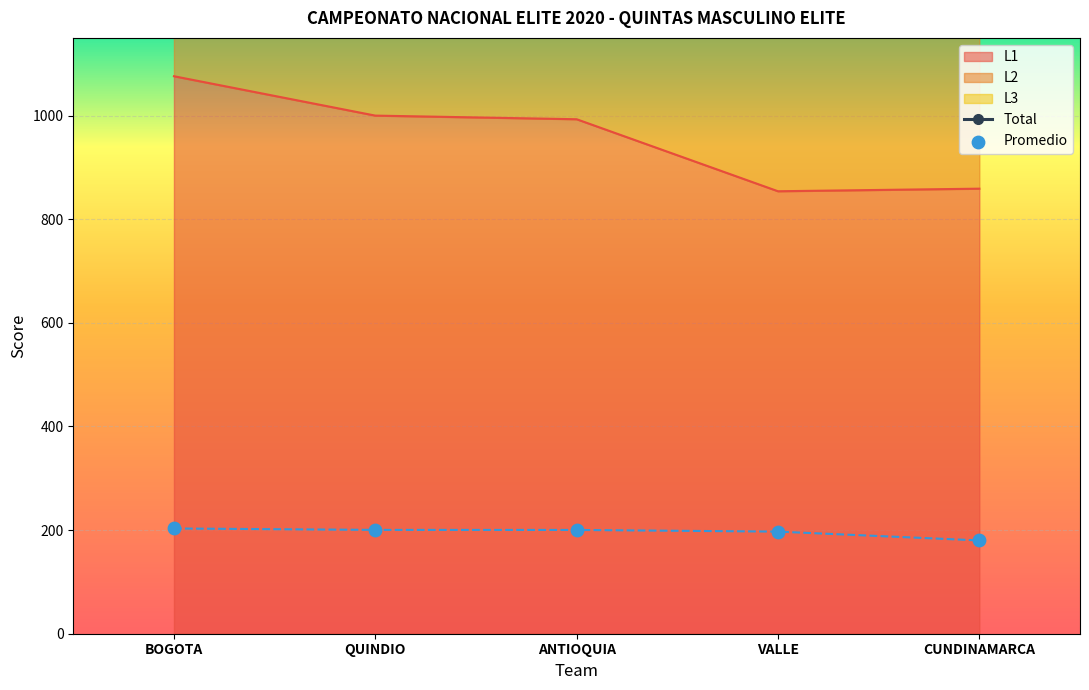

At which label does L1 reach its peak?

BOGOTA